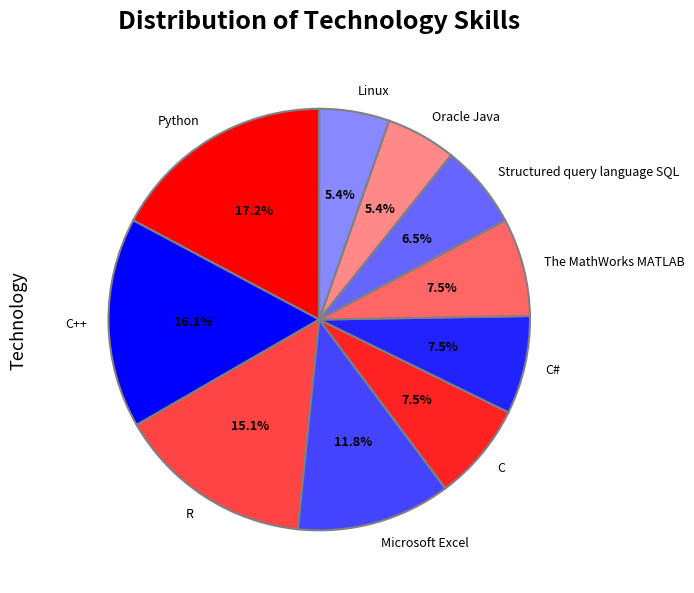

To the nearest percent, what is the average slice percentage?

10%